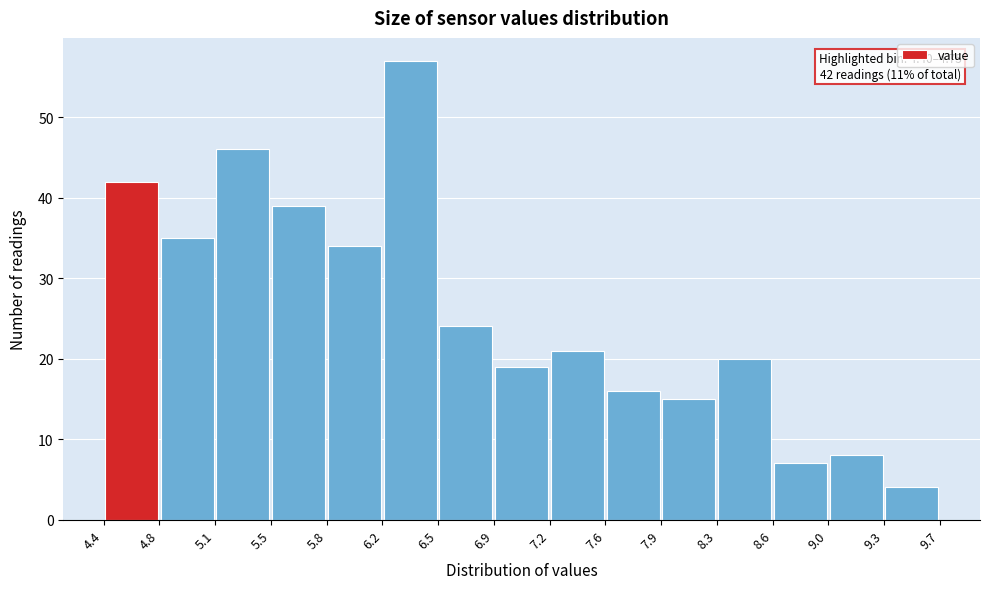

Which range on the x-axis has the tallest bar?

6.2 to 6.5